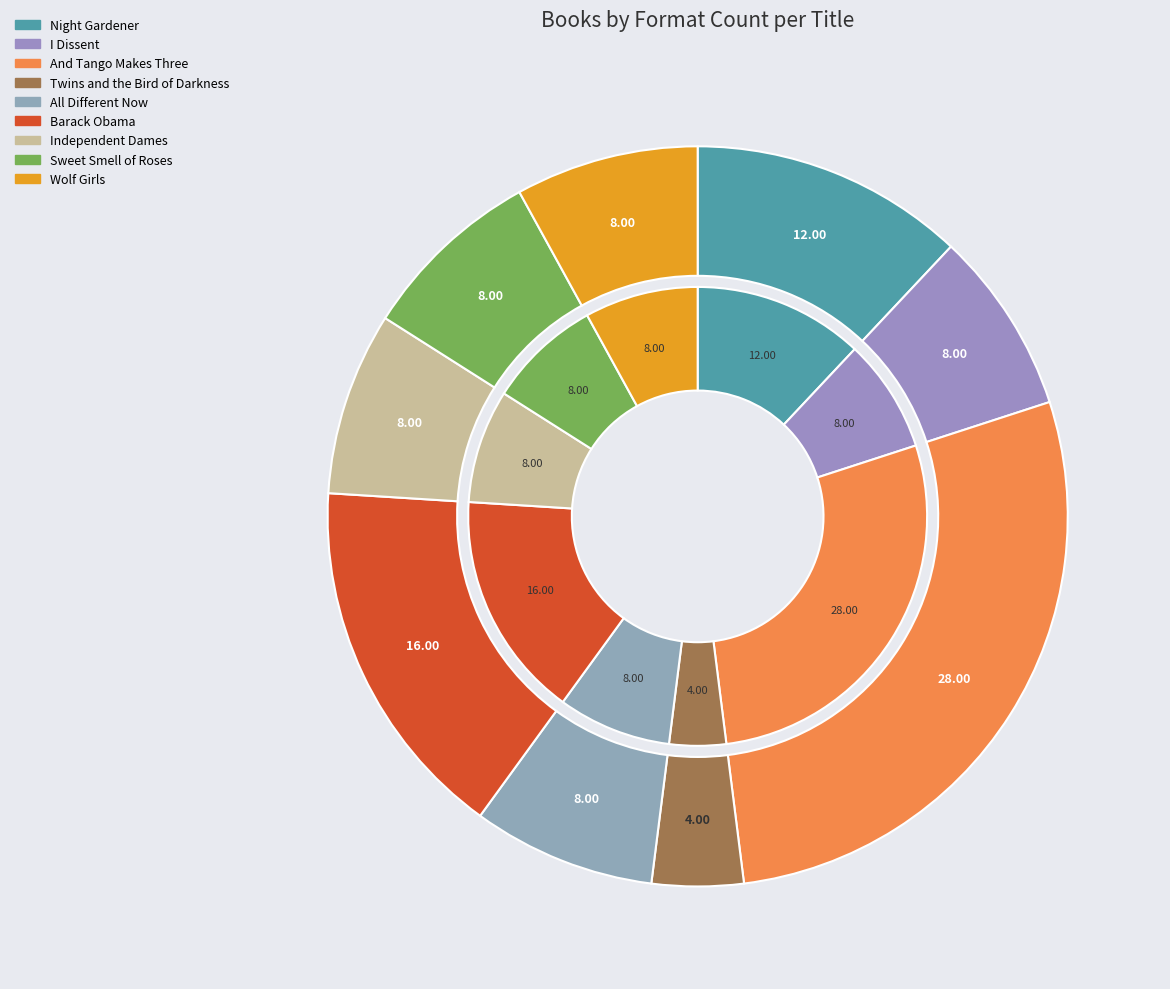

Does All Different Now account for over 50% of the chart?

No